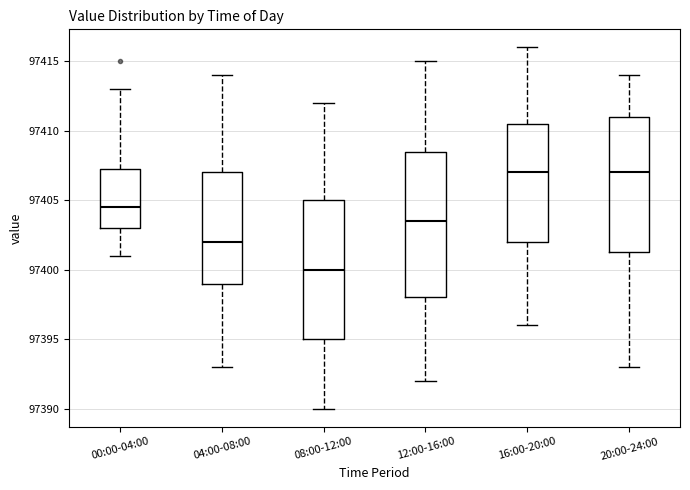

Reading left to right, transcribe this box plot: for each box, give where its median line is, the range the box spans, and where its two whiskers end, as read against the y-axis. The values are not printed on the chart, so give them approximately, as read against the axis.

00:00-04:00: median 97404.5, box 97403.0 to 97407.5, whiskers 97401.0 to 97413.0
04:00-08:00: median 97402.0, box 97399.0 to 97407.0, whiskers 97393.0 to 97414.0
08:00-12:00: median 97400.0, box 97395.0 to 97405.0, whiskers 97390.0 to 97412.0
12:00-16:00: median 97403.5, box 97398.0 to 97408.5, whiskers 97392.0 to 97415.0
16:00-20:00: median 97407.0, box 97402.0 to 97410.5, whiskers 97396.0 to 97416.0
20:00-24:00: median 97407.0, box 97401.5 to 97411.0, whiskers 97393.0 to 97414.0